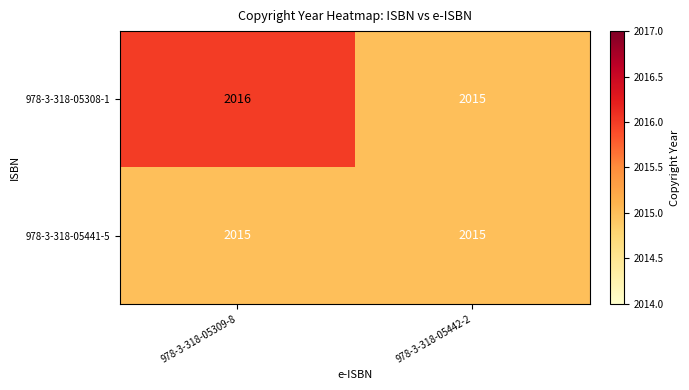

Which series has the largest range (max minus min)?

978-3-318-05308-1